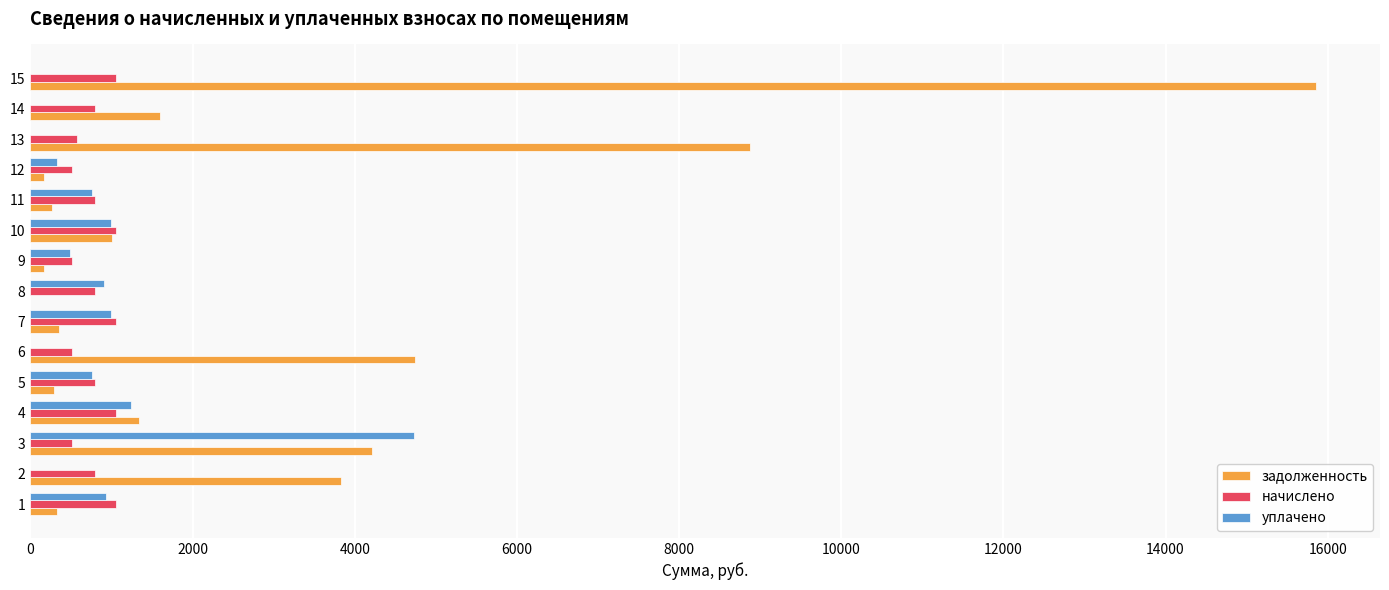

Which category has the highest value in the задолженность series?

15